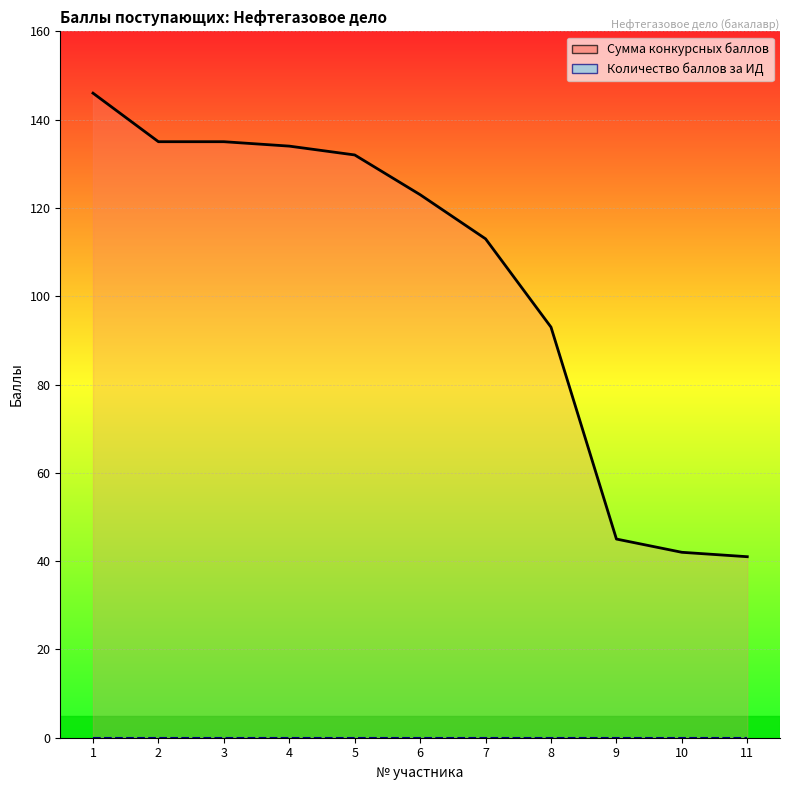

Reading left to right, what are all the values shown in this chart?

146	135	135	134	132	123	113	93	45	42	41